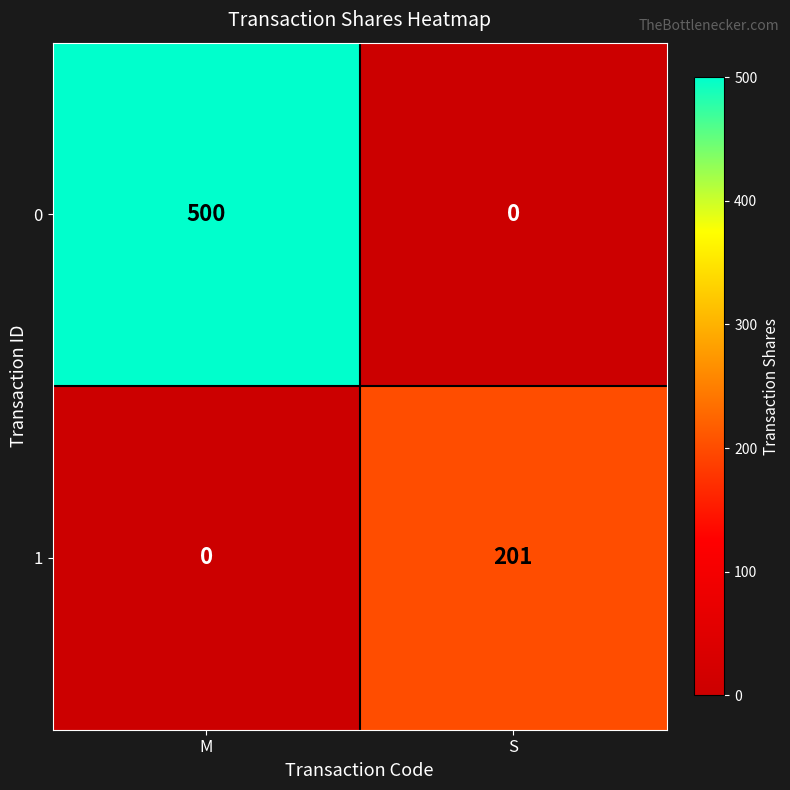

Reading right to left, extract all data points from this chart.

0: S=0	M=500
1: S=201	M=0